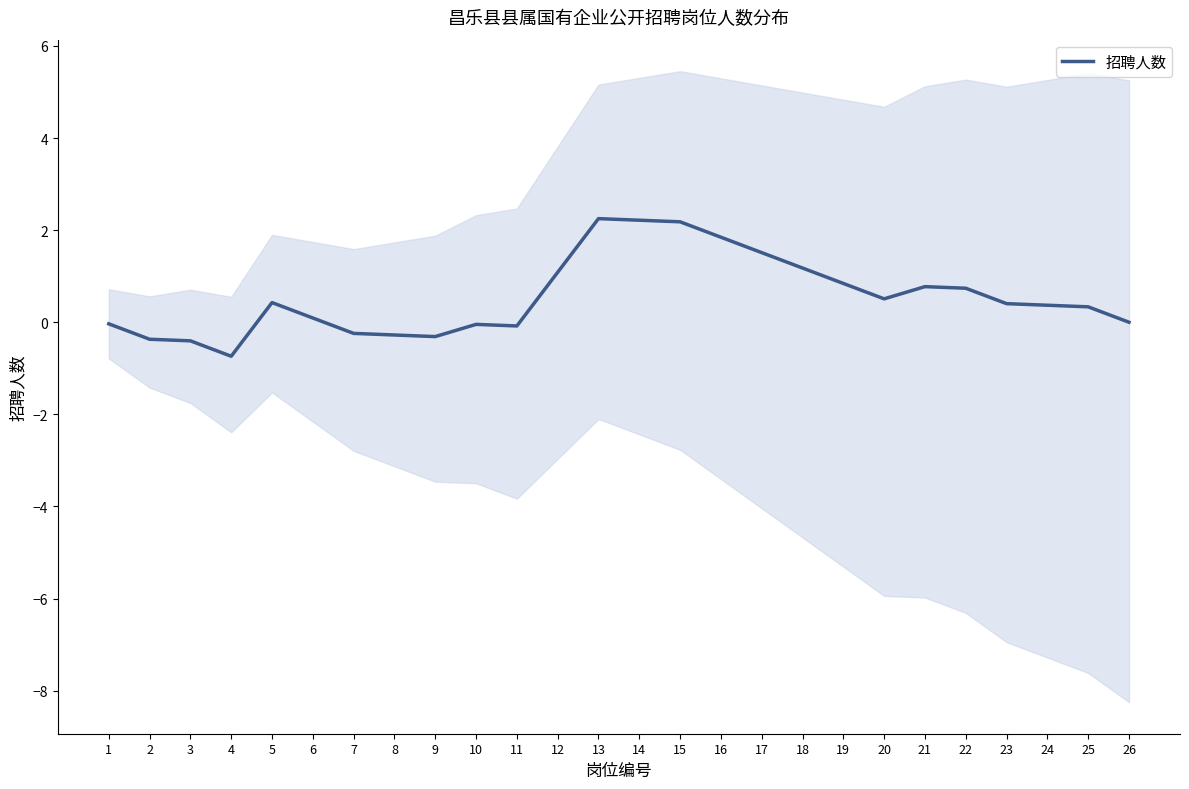

Rank the categories by value from lowest to highest.

4, 3, 2, 9, 8, 7, 11, 10, 1, 26, 6, 25, 24, 23, 5, 20, 22, 21, 19, 12, 18, 17, 16, 15, 14, 13